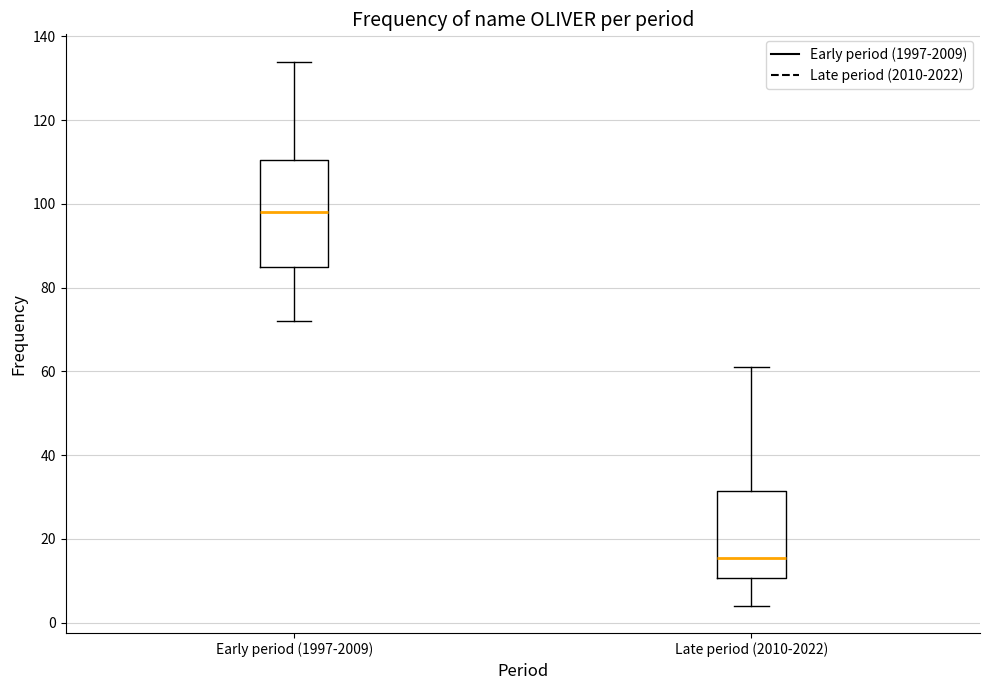

Comparing the boxes themselves (not the whiskers), which one is the tallest?

Early period (1997-2009)